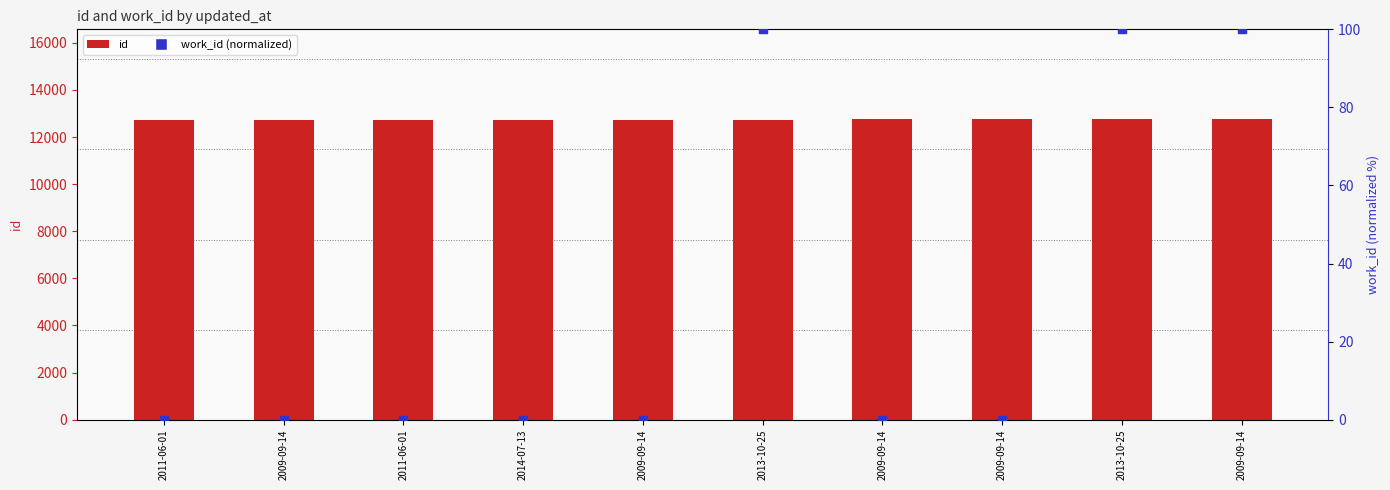

Which series reaches the minimum Y coordinate?

work_id